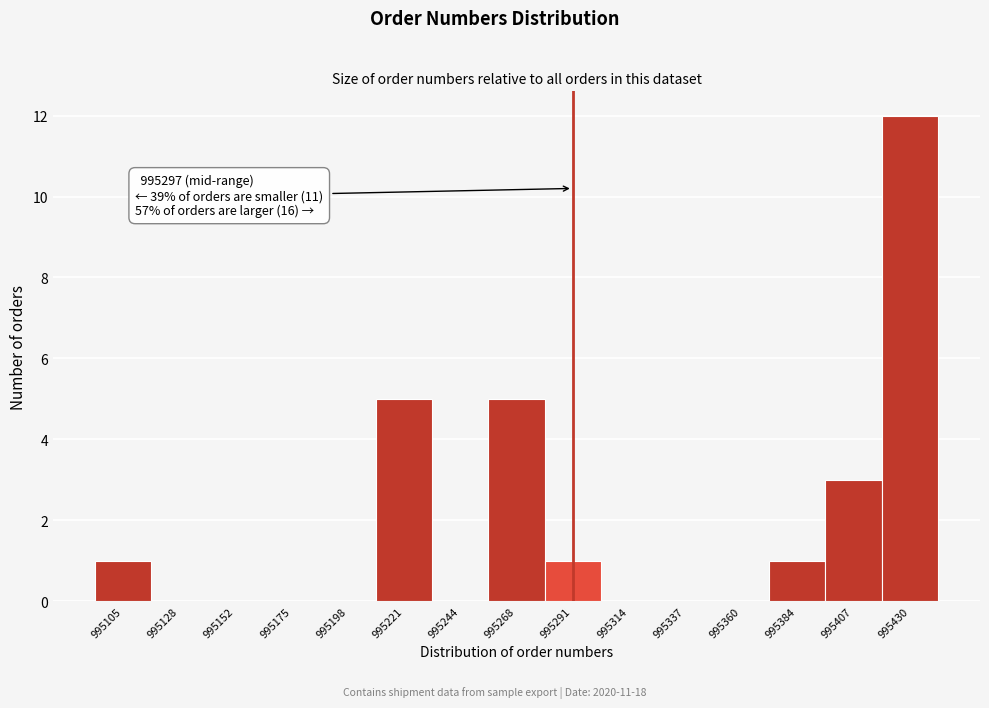

Over which range of the x-axis is the bar tallest?

995420 to 995440